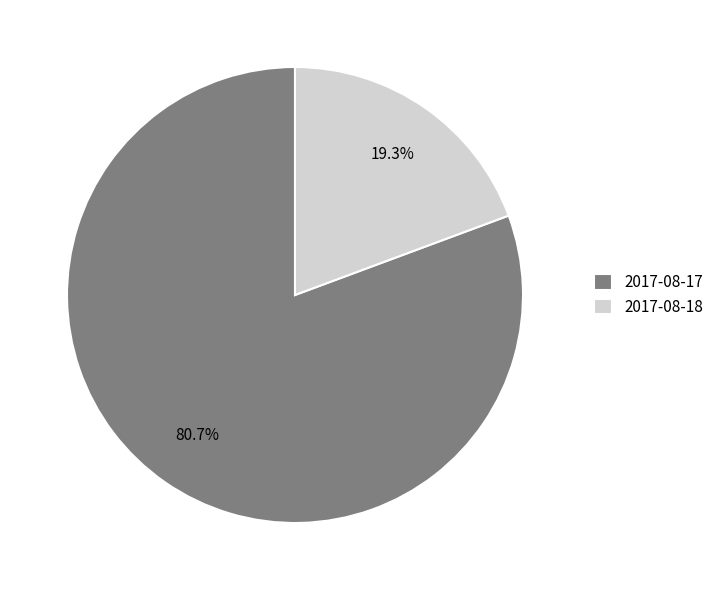

Between 2017-08-17 and 2017-08-18, which is larger?

2017-08-17